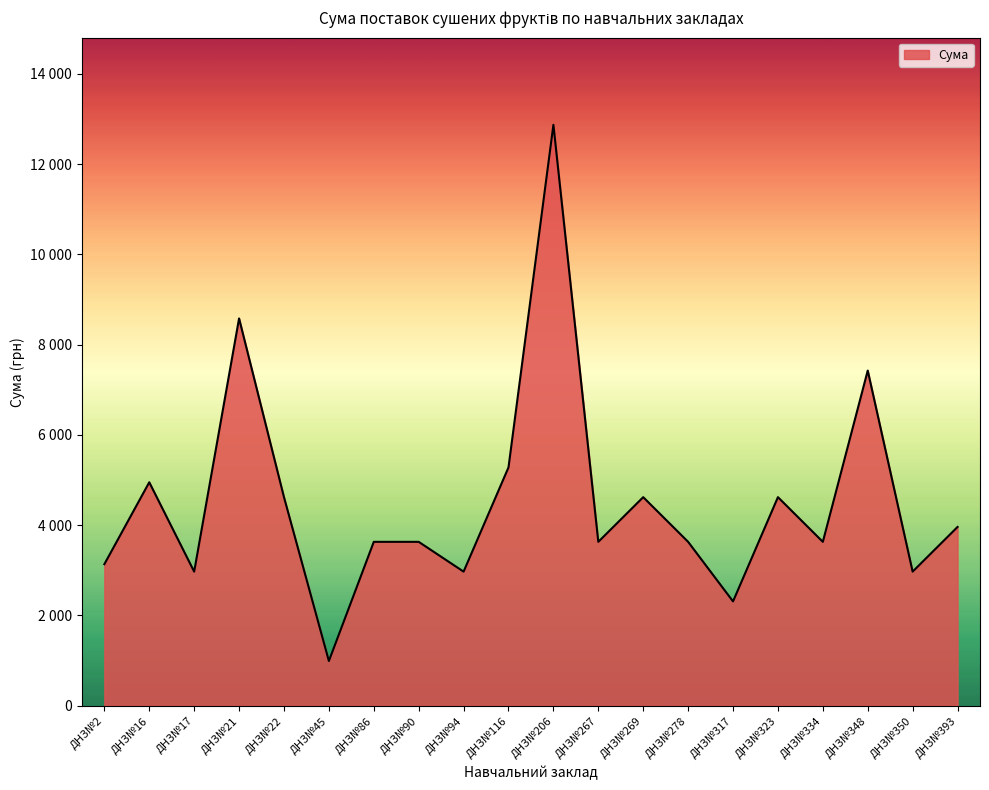

At which category does the data reach its first local valley?

ДНЗ№17